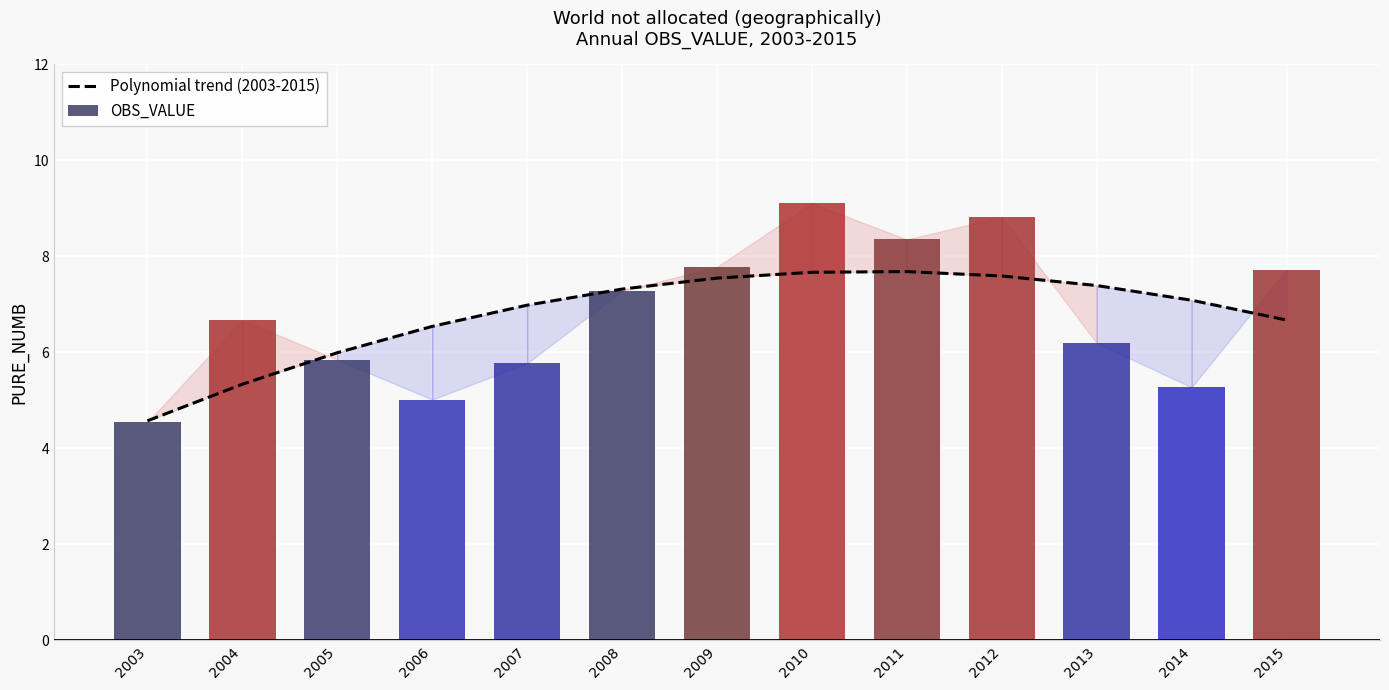

What is the total value across all series at 2003?

9.1